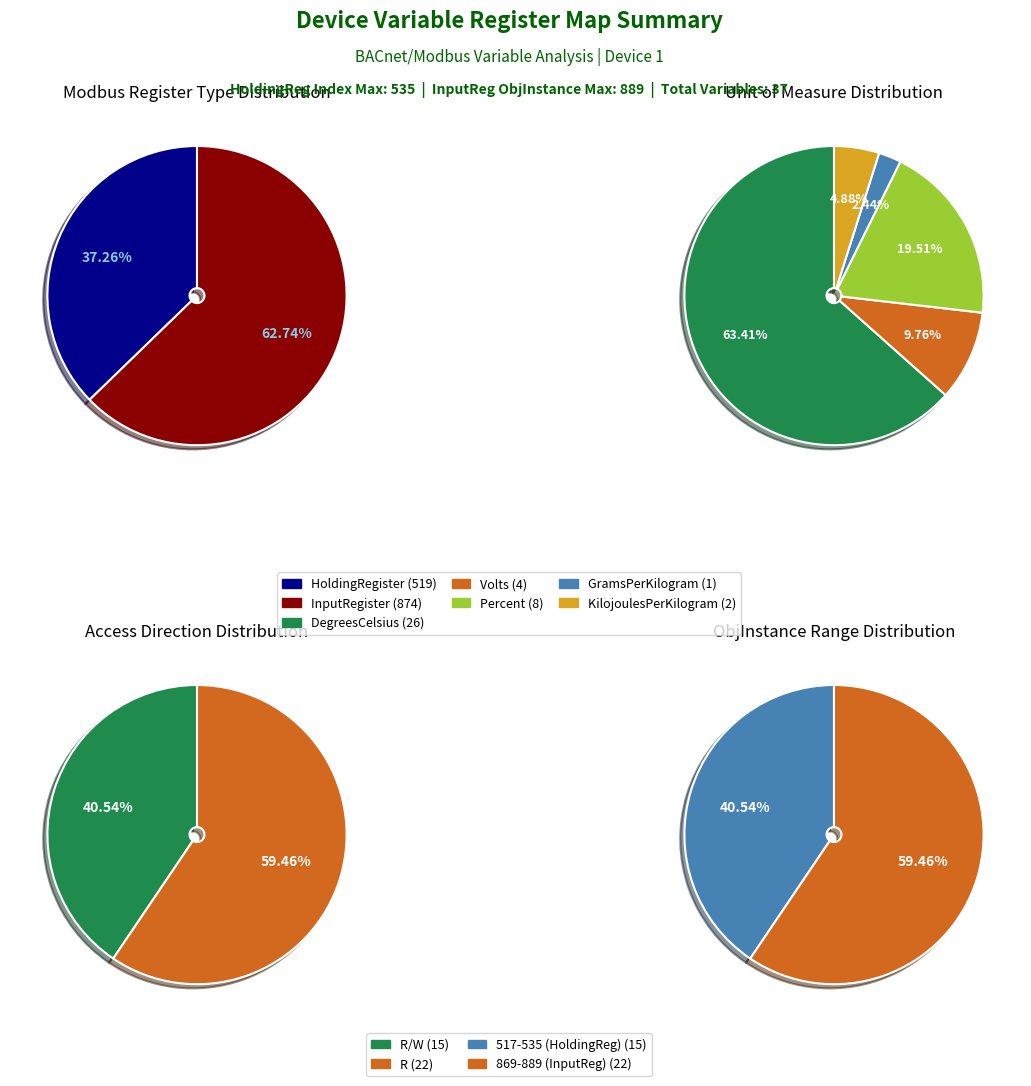

Count the number of slices in the pie.

2